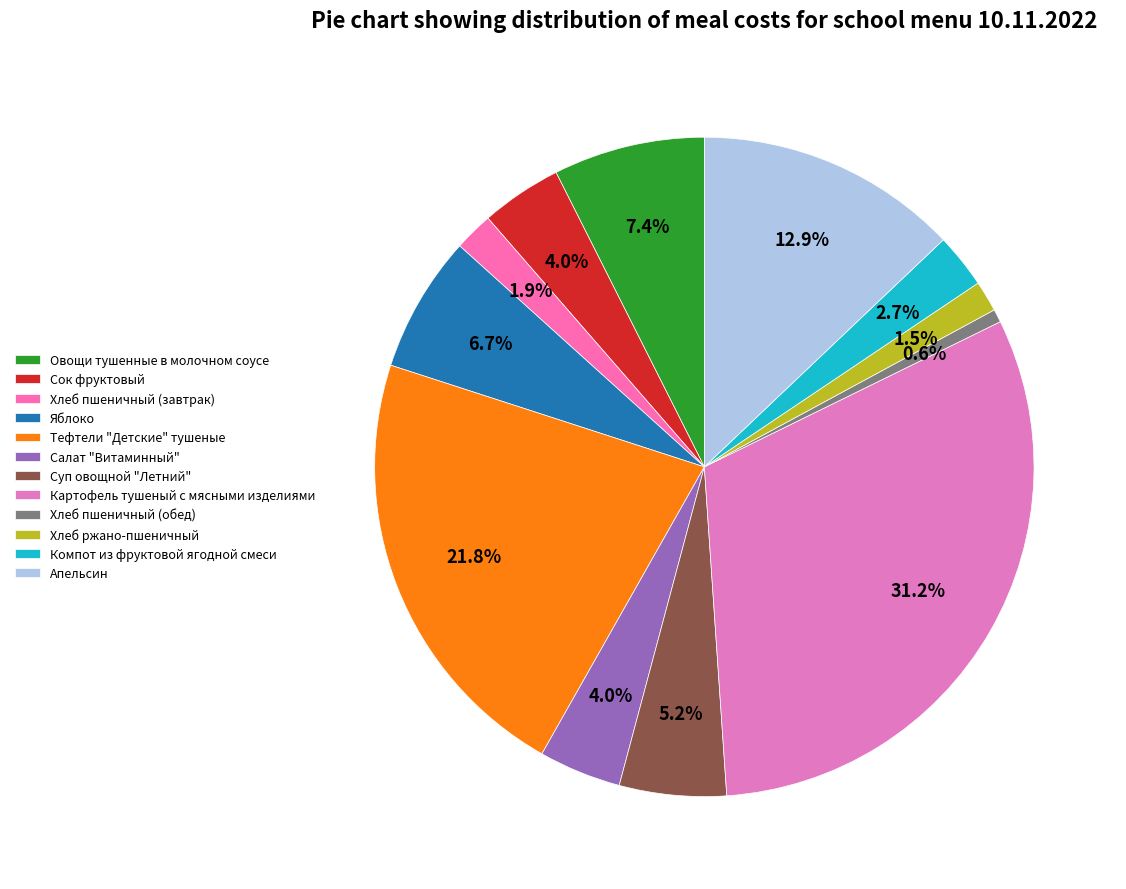

Which category has the smallest portion of the pie?

Хлеб пшеничный (обед)